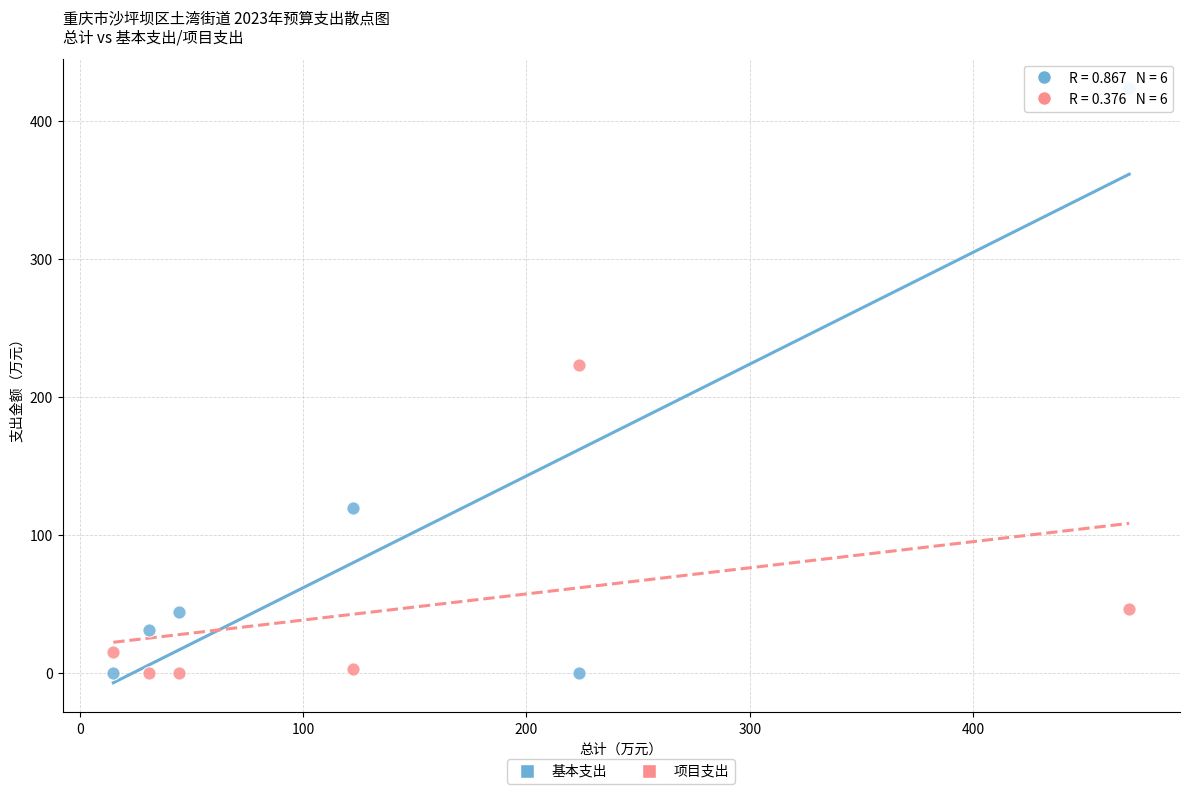

In the 项目支出 series, what Y value is closest to 111?

46.2